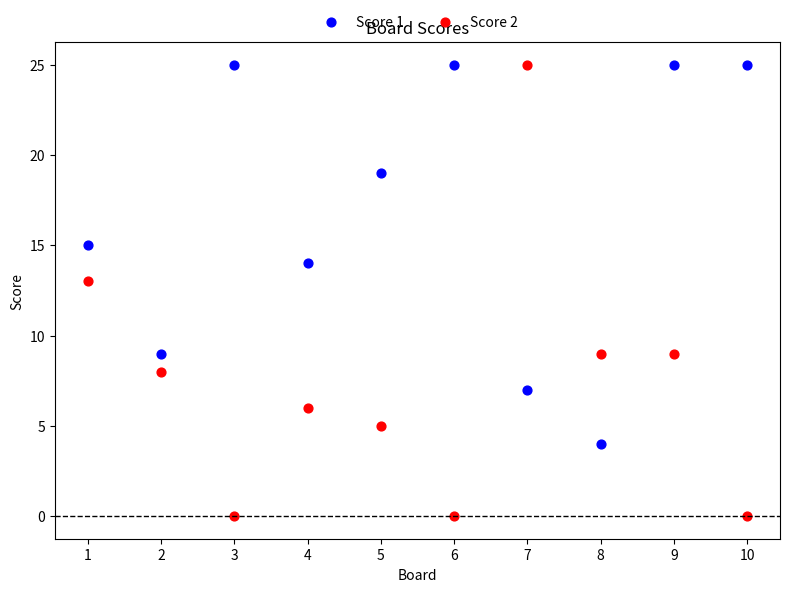

What is the X range (max minus min) for the scatter plot?

9